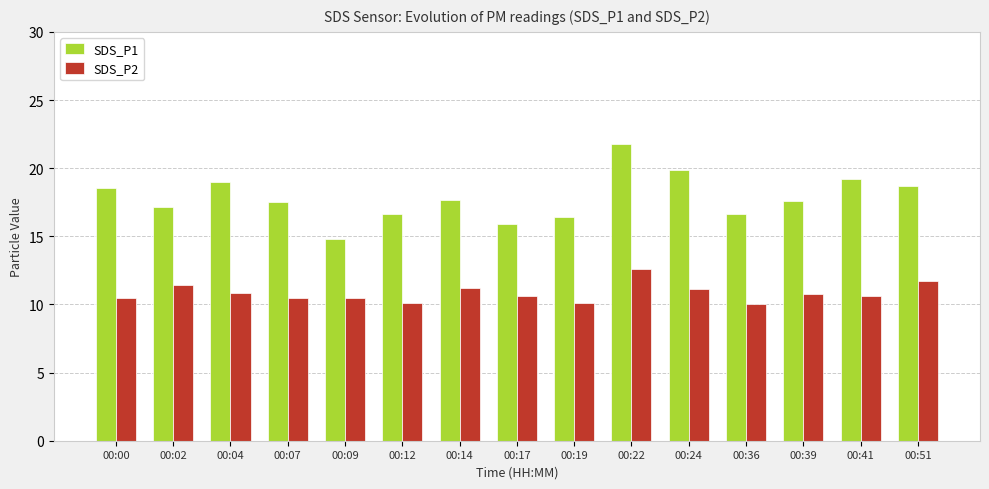

True or false: SDS_P1 has a value of 21.9 at 00:36.

False